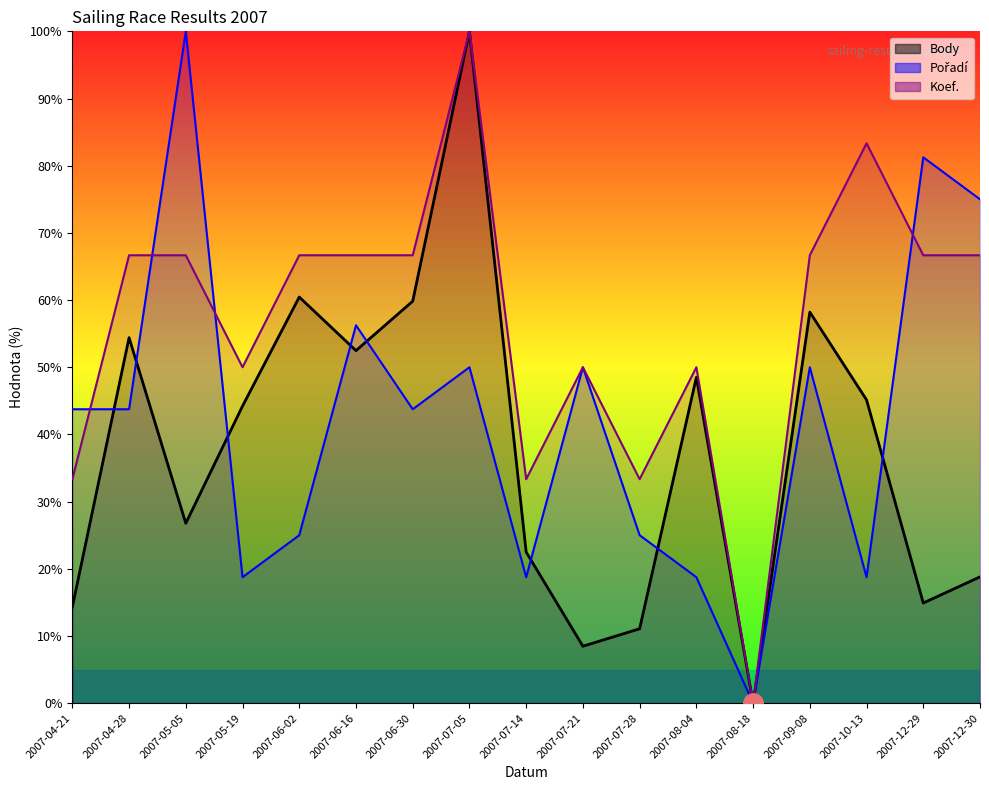

What is the value of the Body point at the 6th from the left?

52.5